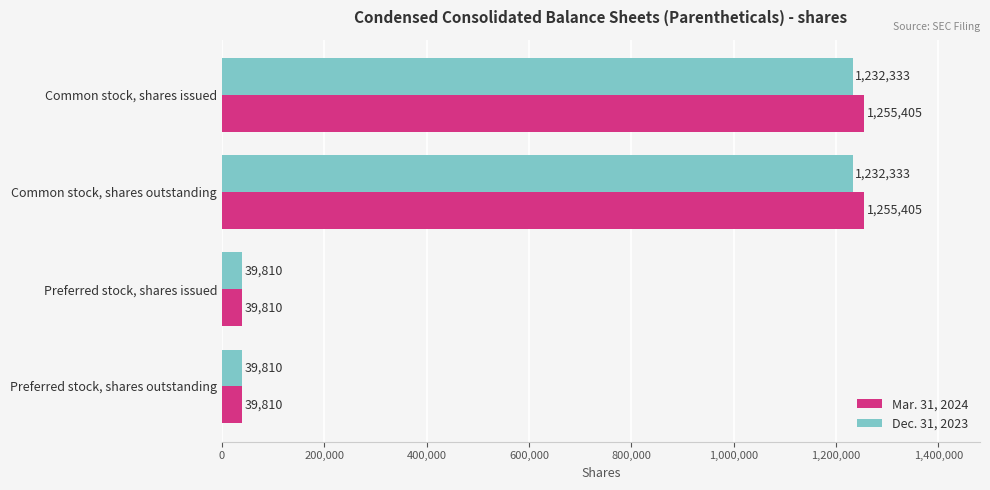

What is the difference between the highest and lowest values at Common stock, shares issued?

23072